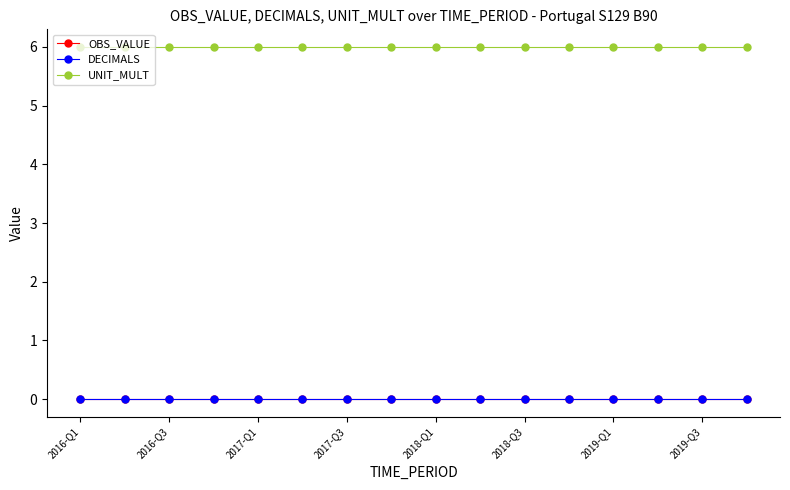

Does the chart have visible grid lines?

No